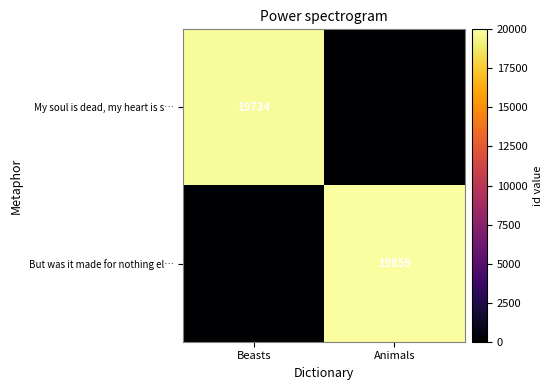

The value of My soul is dead, my heart is s… at Beasts is 12889. True or false?

False